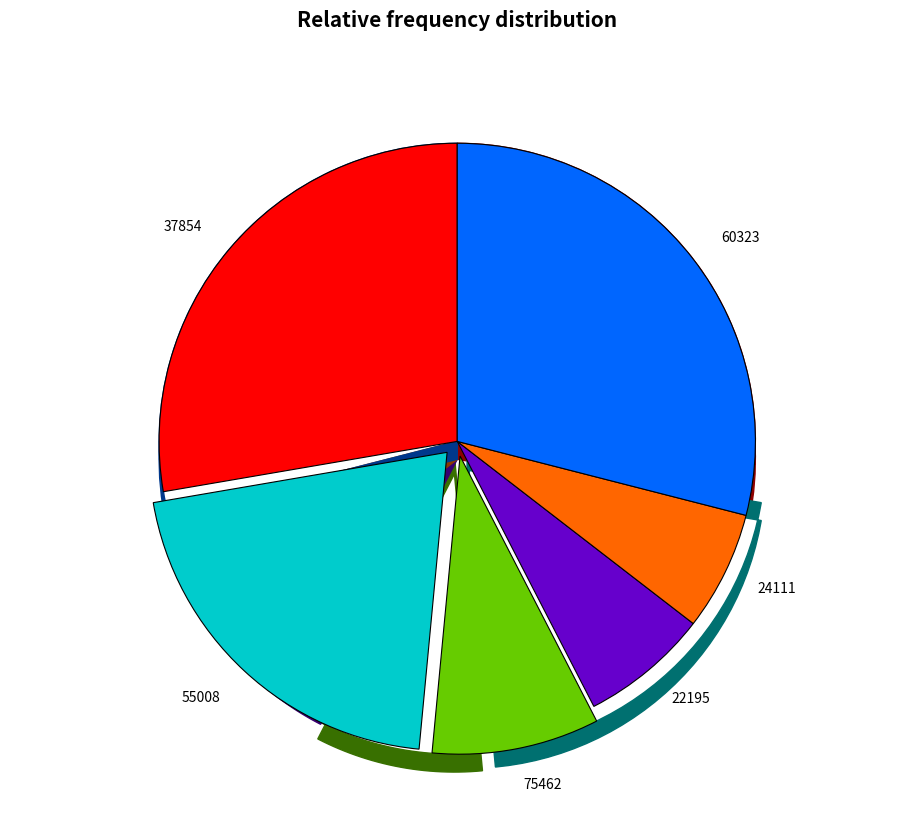

Which slice is the largest?

60323